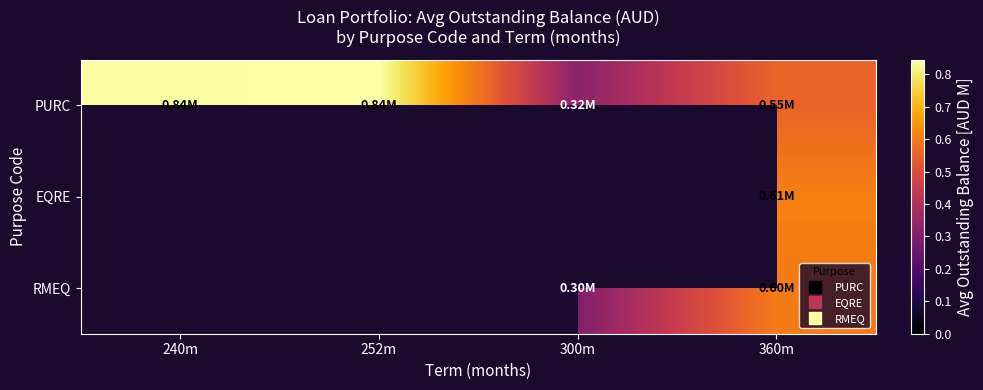

What is the difference between the highest and lowest values at 360m?

0.1